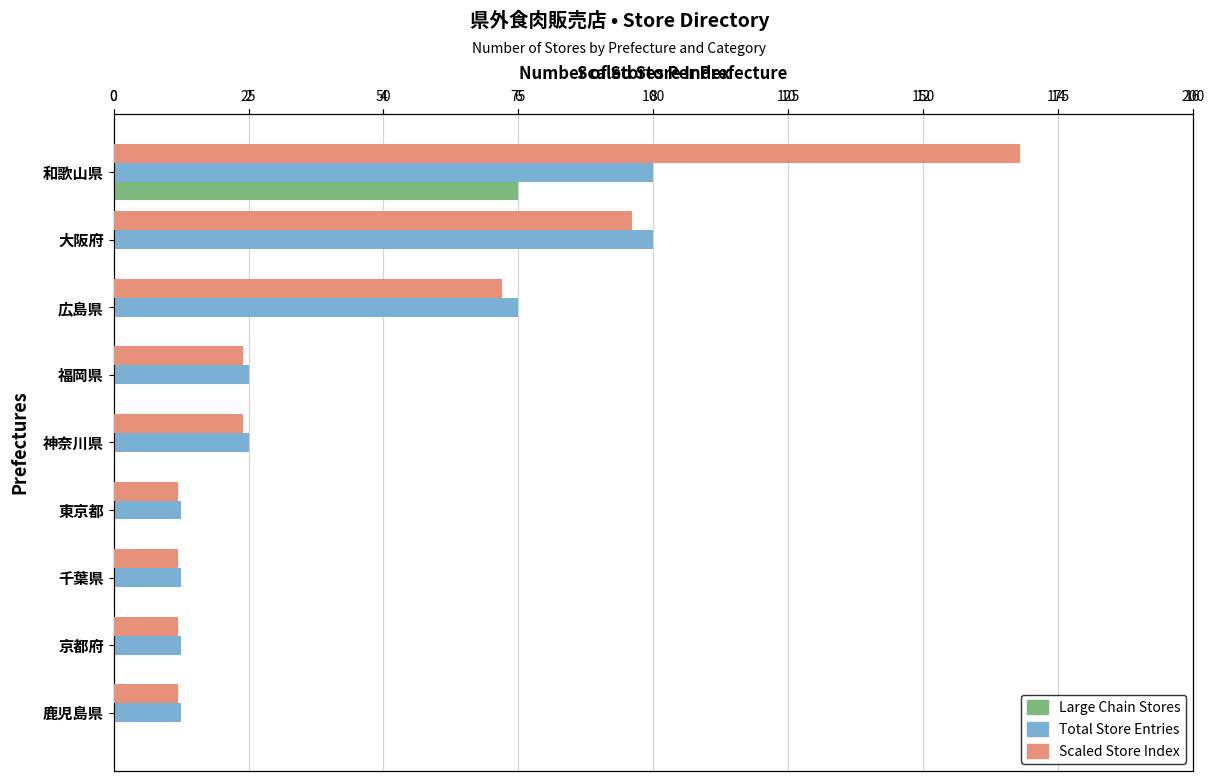

What is the sum of all Scaled Store Index values?

432